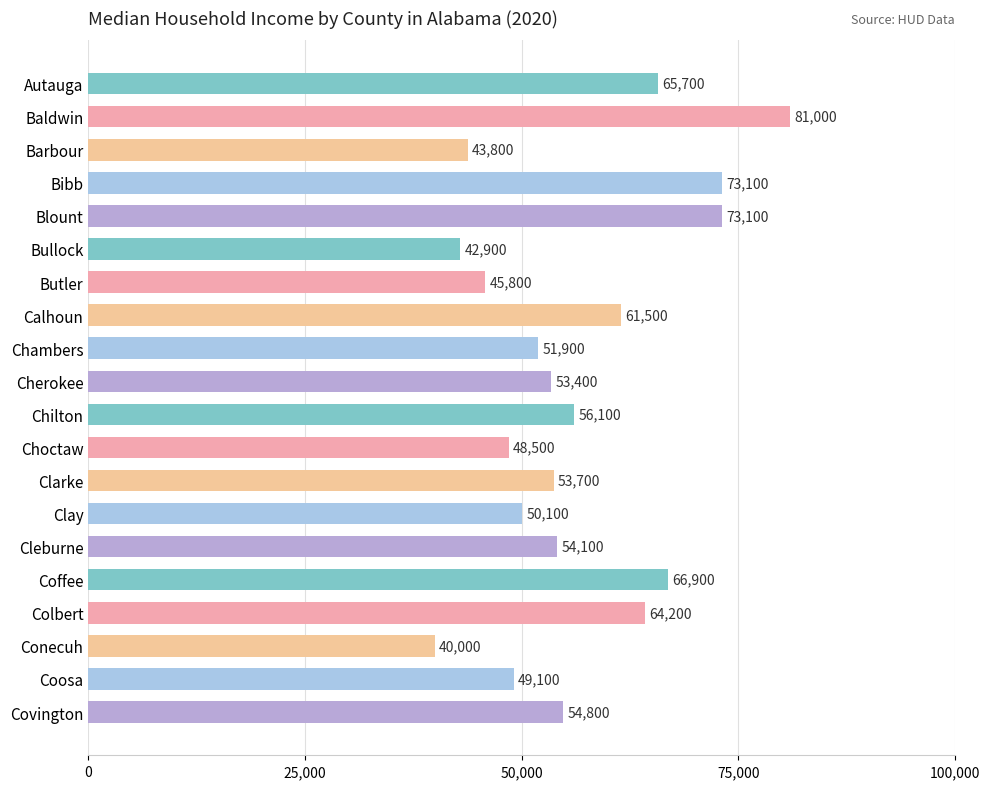

What is the minimum value shown in the chart?

40000